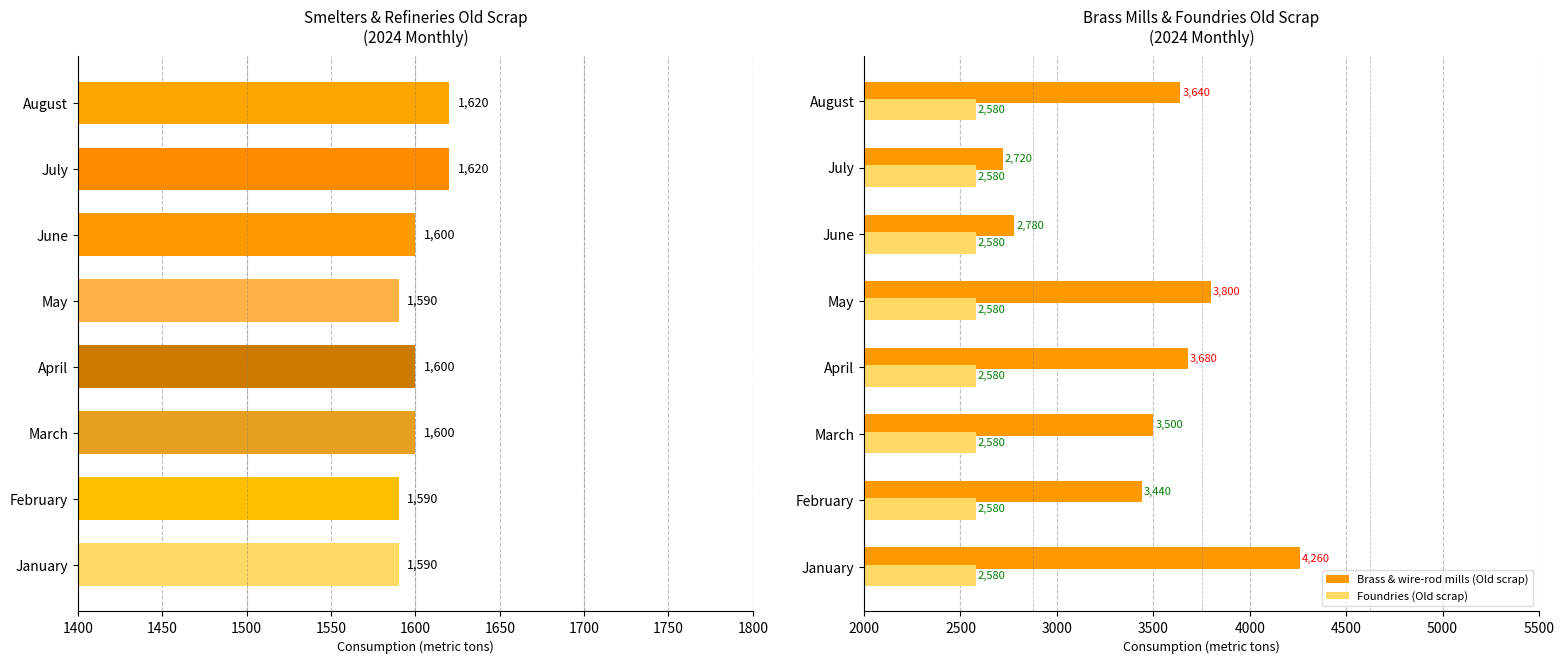

What is the approximate value of Foundries (Old scrap) at February?

2580